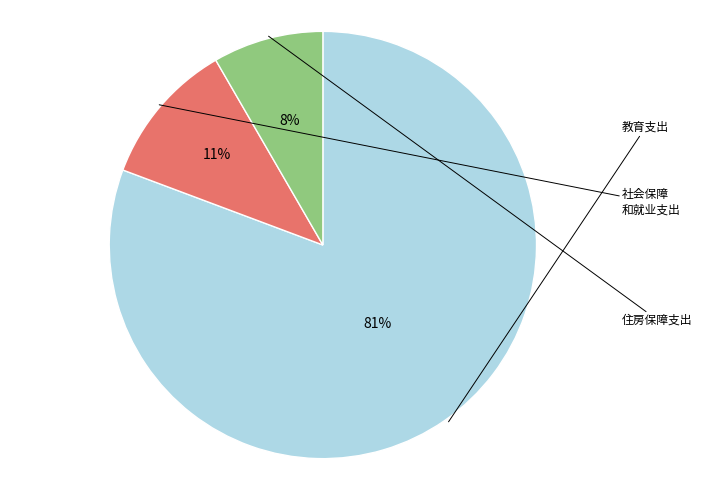

Is there a majority slice in this chart?

Yes